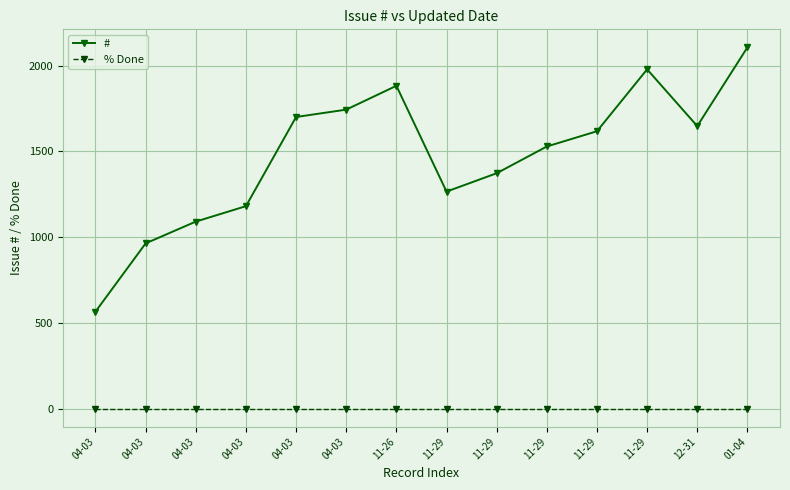

Which series has the widest spread of values?

#